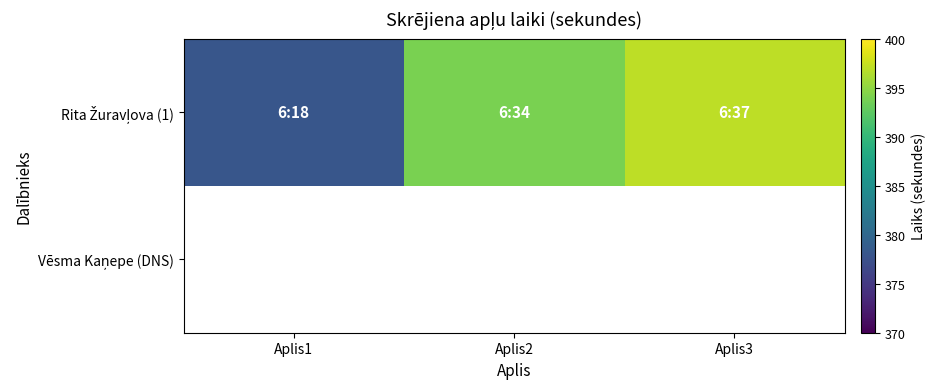

What is the sum of all Rita Žuravļova (1) values?

1169.0